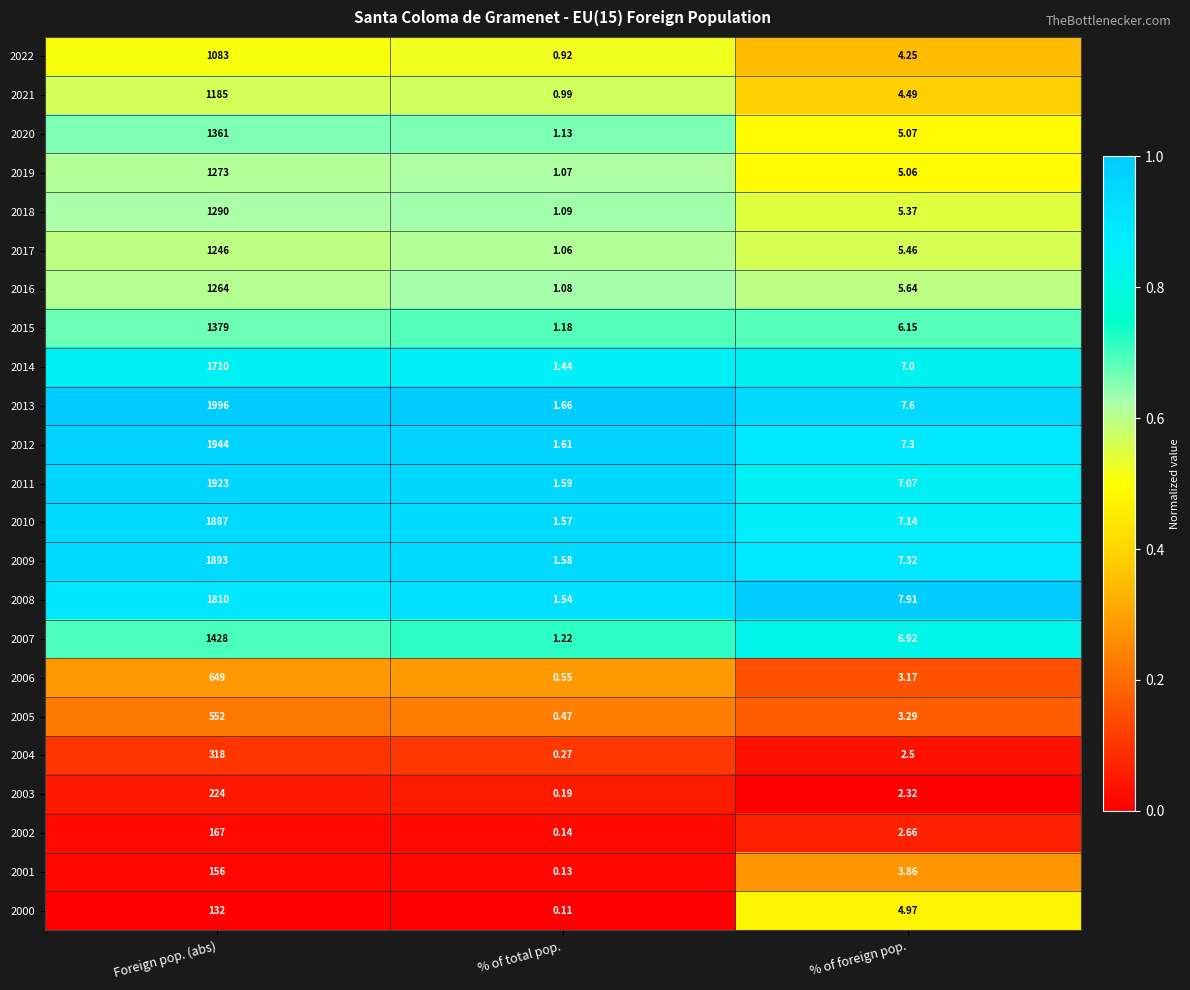

At which label does 2011 reach its peak?

Foreign pop. (abs)